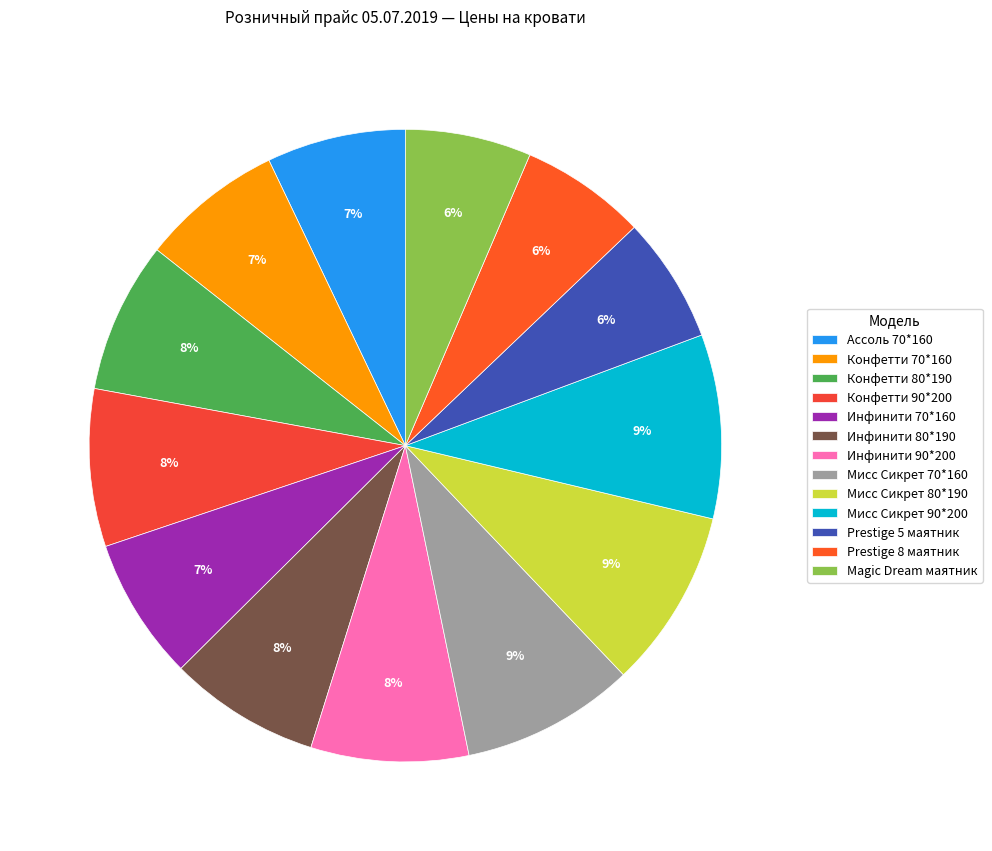

The Prestige 5 маятник slice represents 6% of the pie. True or false?

True